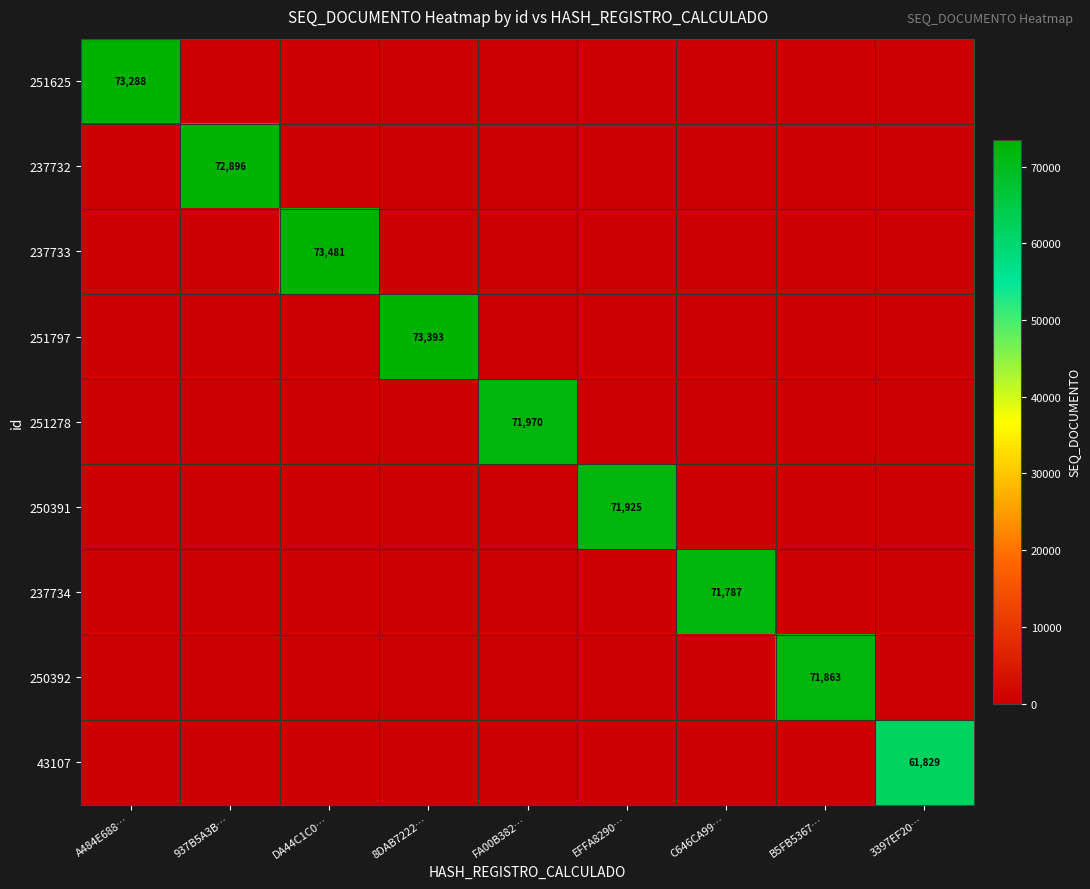

The value of 43107 at 3397EF20… is 92687. True or false?

False